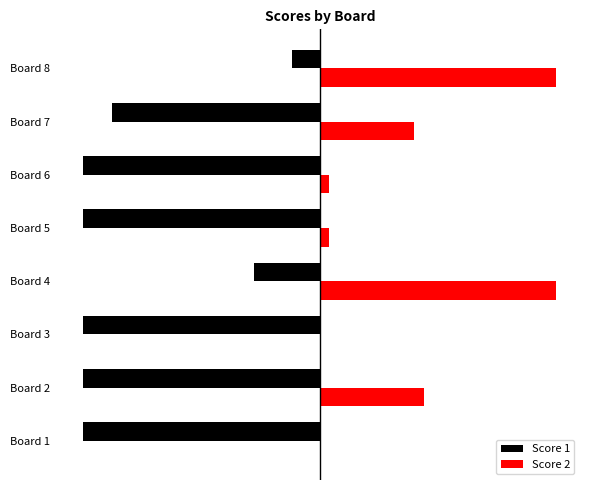

What are all the series names shown in the legend?

Score 1, Score 2